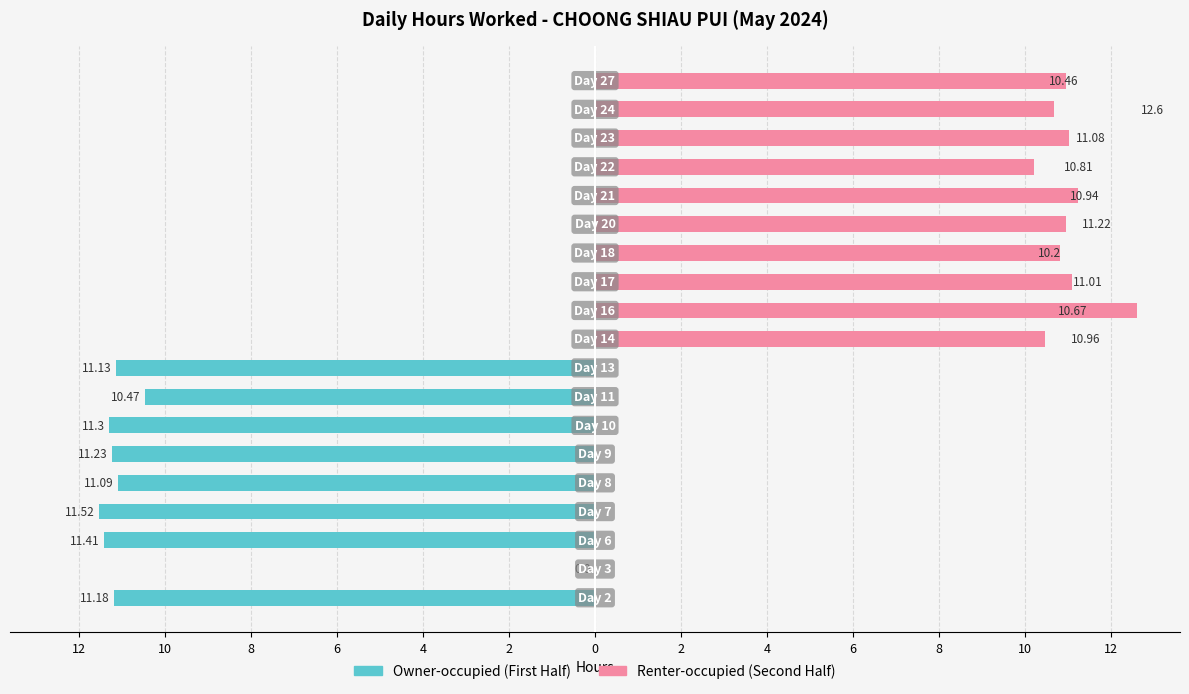

Reading left to right, extract all data points from this chart.

Day 2=11.2	Day 3=0.0	Day 6=11.4	Day 7=11.5	Day 8=11.1	Day 9=11.2	Day 10=11.3	Day 11=10.5	Day 13=11.1	Day 14=11.0	Day 16=10.7	Day 17=11.0	Day 18=10.2	Day 20=11.2	Day 21=10.9	Day 22=10.8	Day 23=11.1	Day 24=12.6	Day 27=10.5